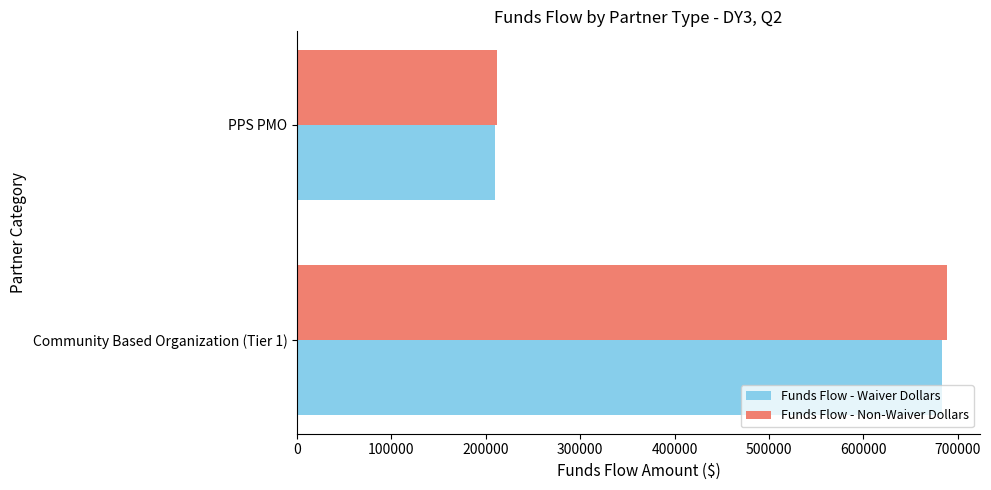

Is it true that Funds Flow - Waiver Dollars equals 314877.9 at PPS PMO?

False